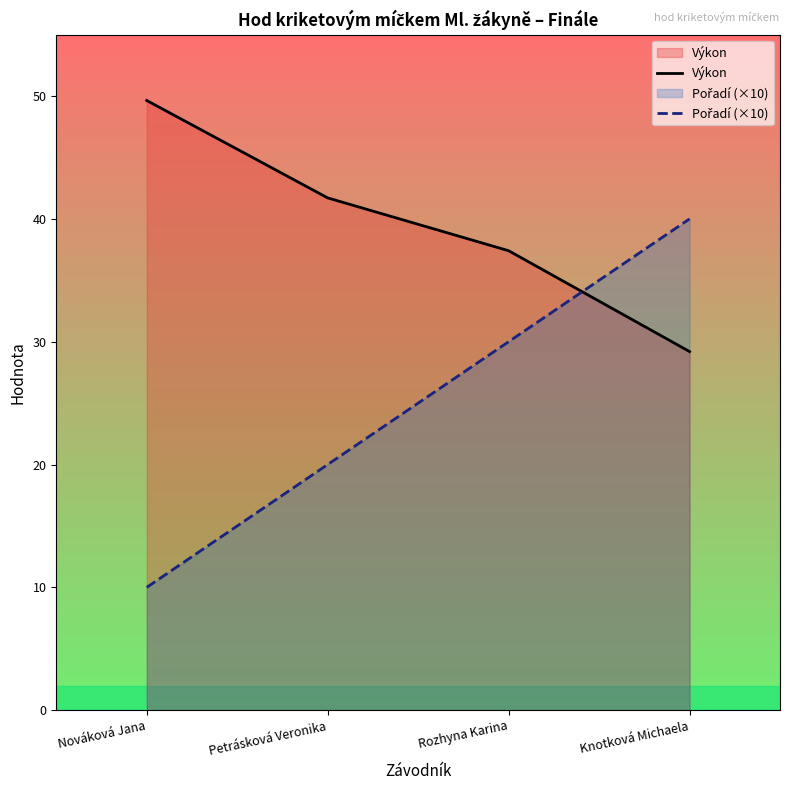

Which has a higher value, Knotková Michaela or Petrásková Veronika?

Petrásková Veronika